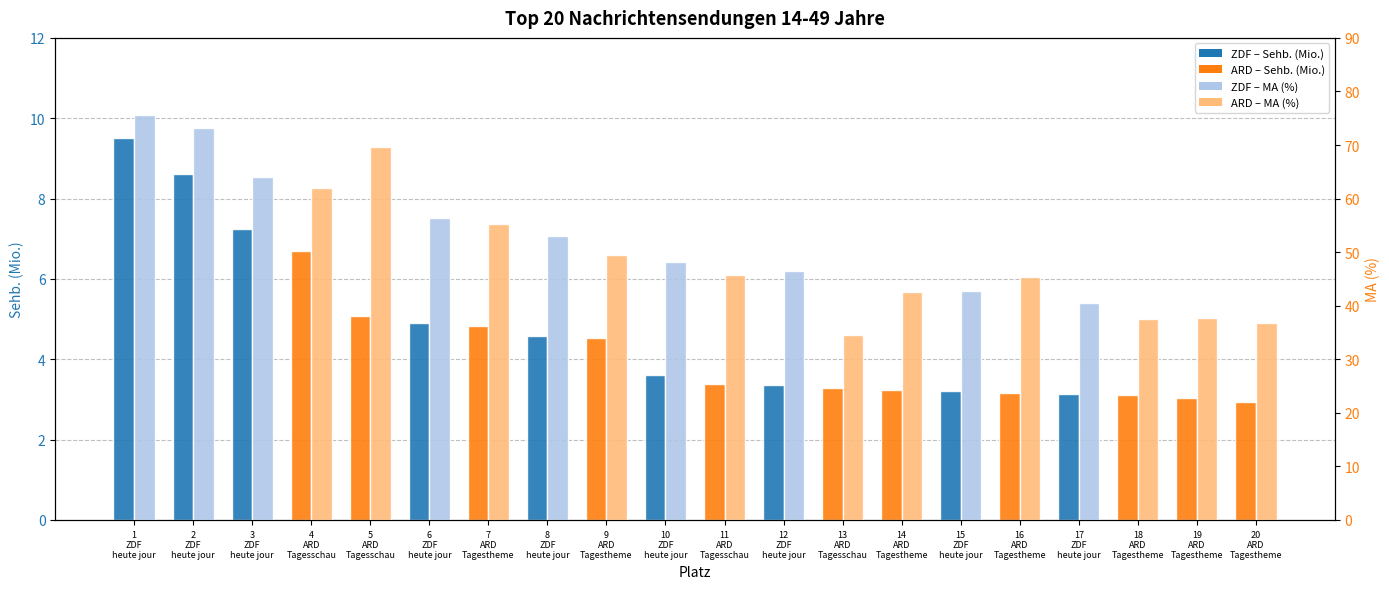

What is the sum of all MA (%) values?

1016.5